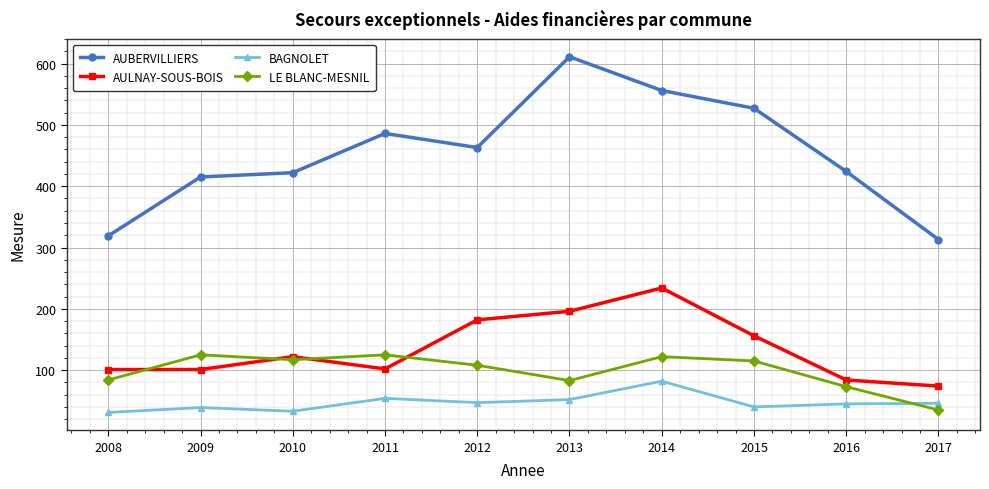

True or false: LE BLANC-MESNIL and AUBERVILLIERS intersect in this chart.

False